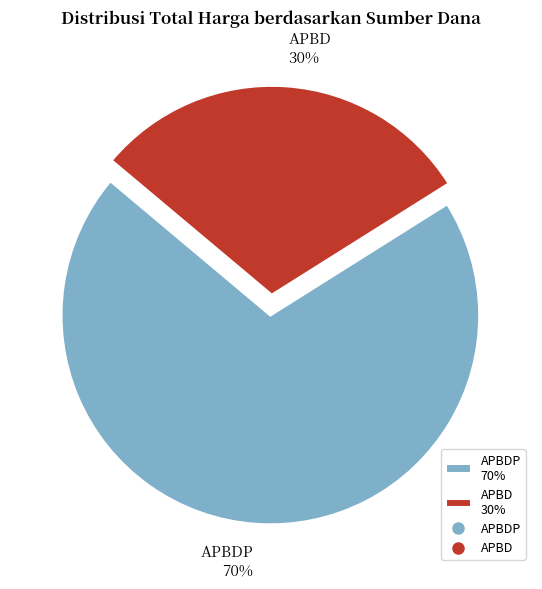

To the nearest percent, what is the difference between the APBD 30% and APBDP 70% slice percentages?

40%